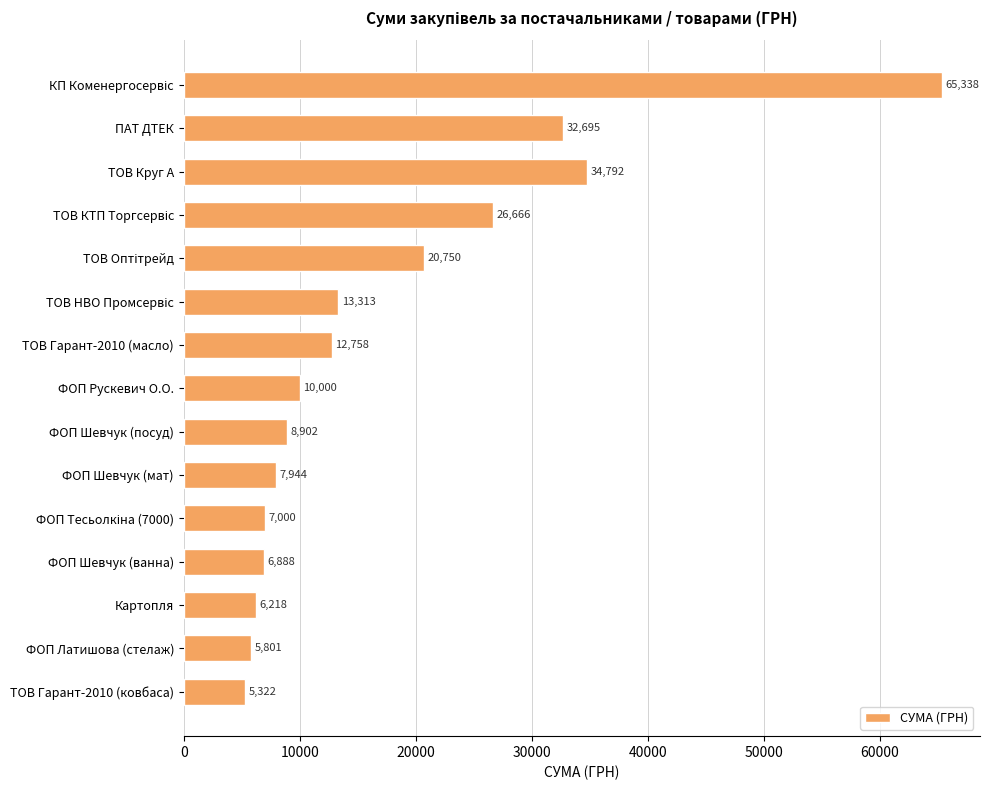

The value at ТОВ Гарант-2010 (ковбаса) is 5322.2. True or false?

True